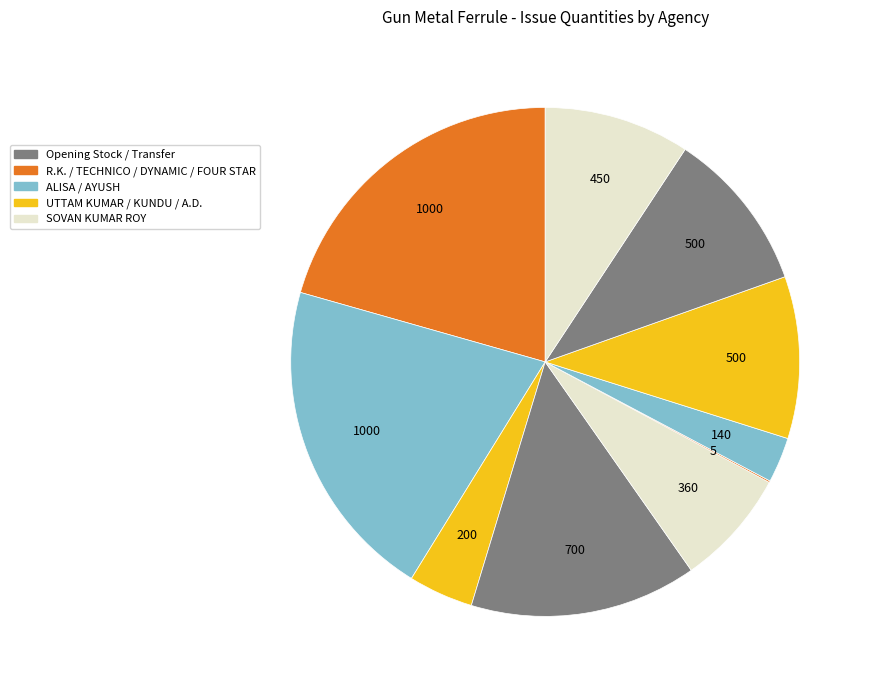

How many slices are in this pie chart?

10